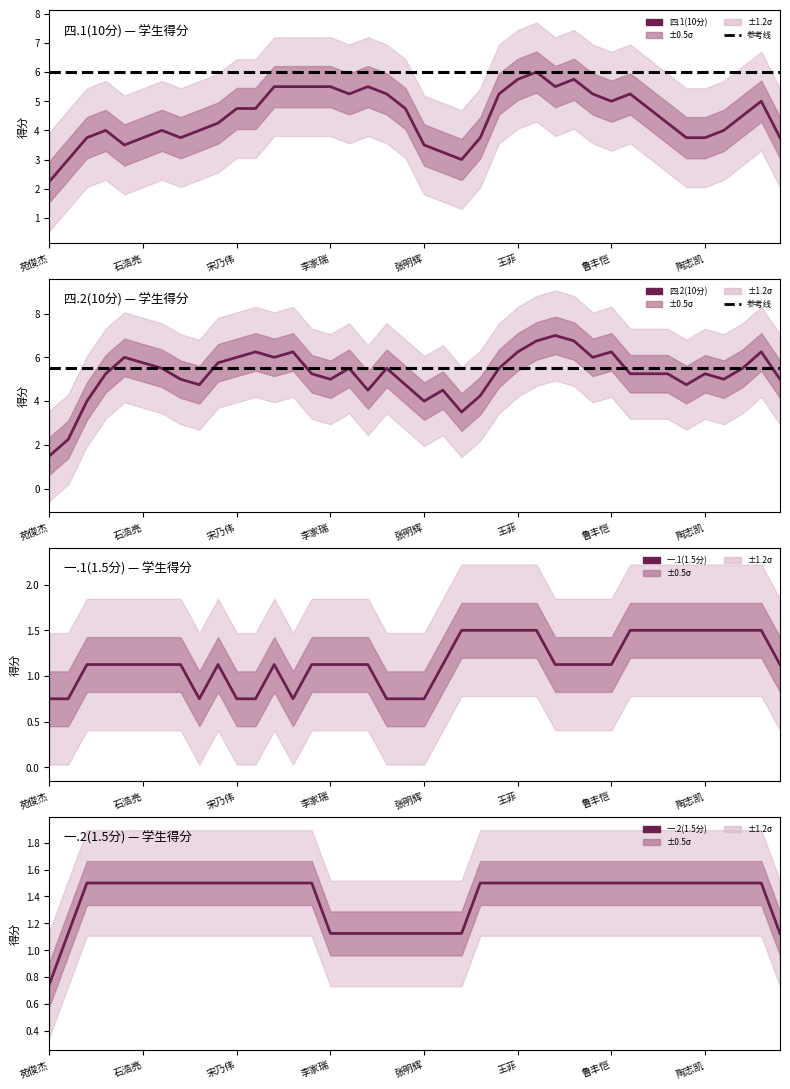

True or false: 四.2(10分) and 一.1(1.5分) intersect in this chart.

False